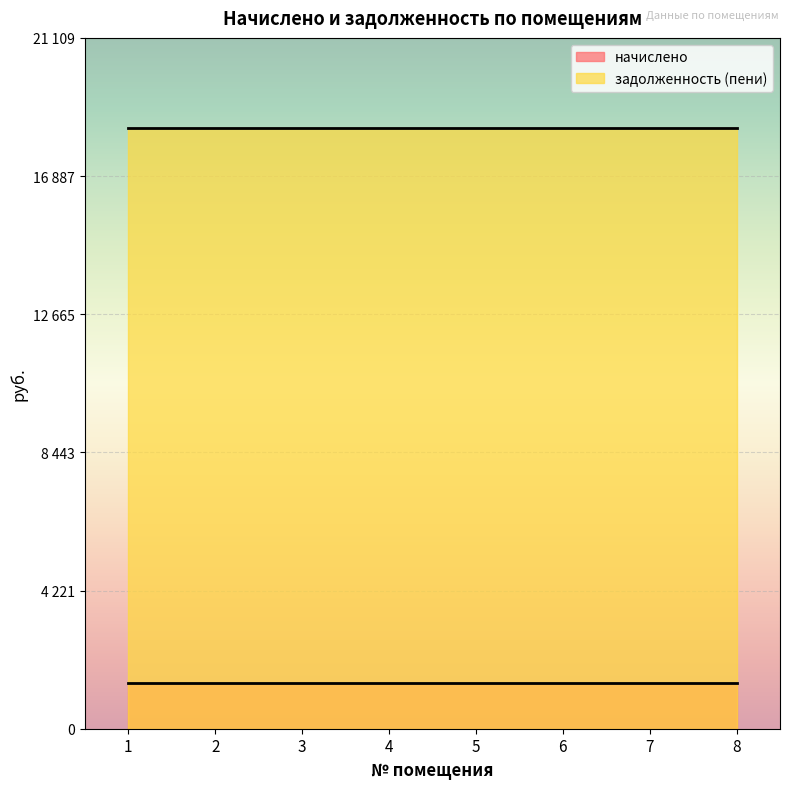

At which category does the chart reach its minimum across all series?

1